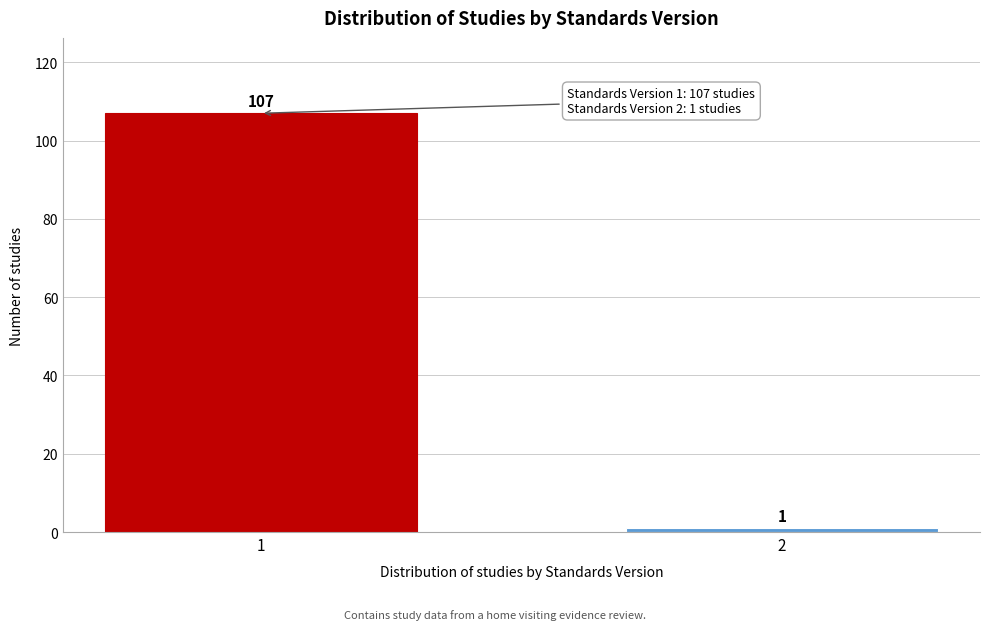

Reading left to right, extract all data points from this chart.

107	1